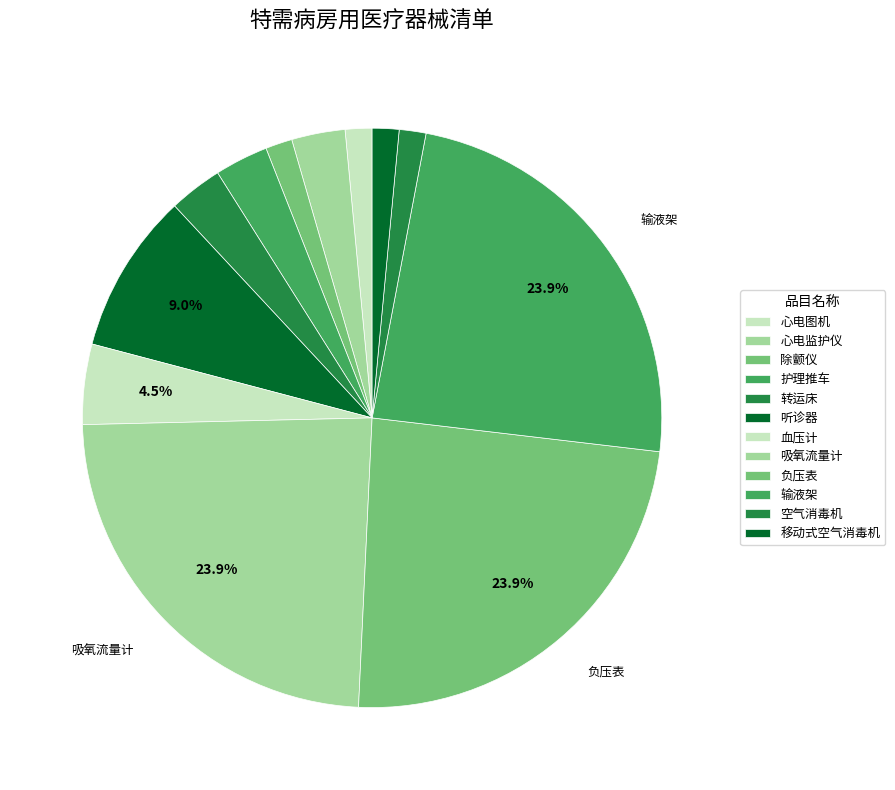

How many segments does this pie chart have?

12